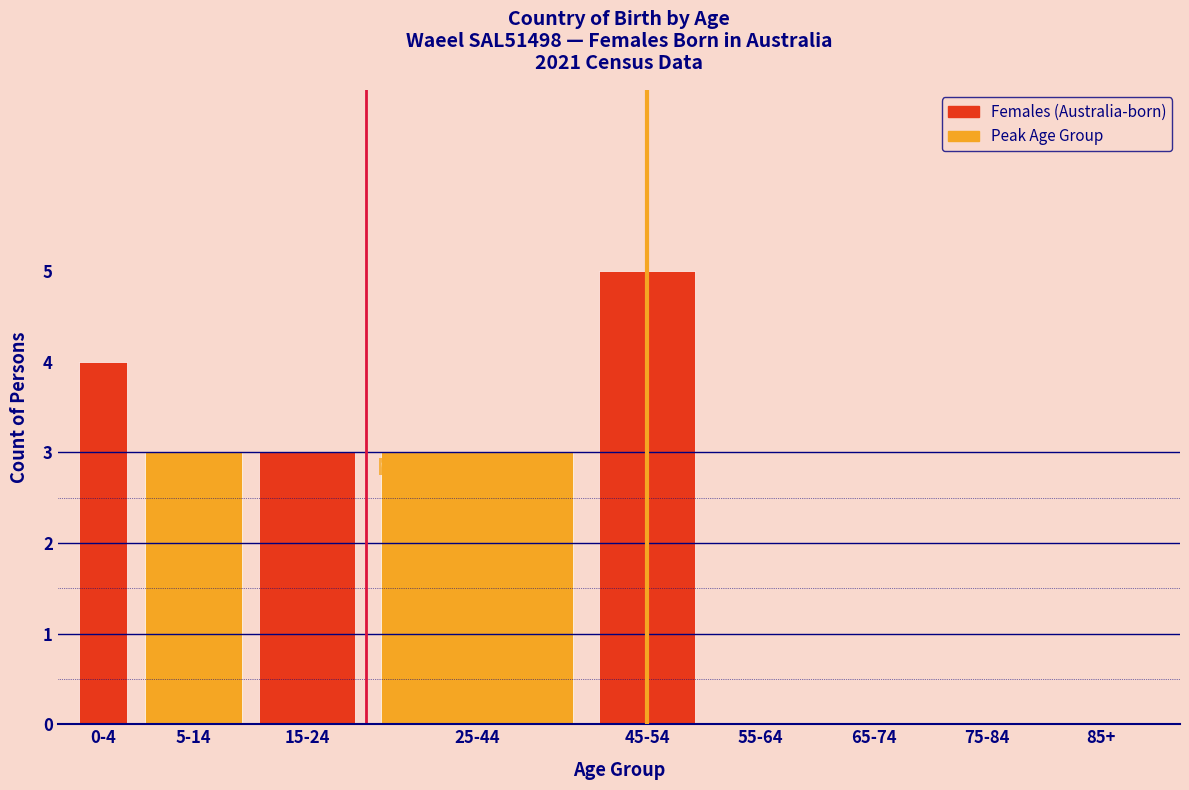

Reading left to right, what are all the values shown in this chart?

0-4=4	5-14=3	15-24=3	25-44=3	45-54=5	55-64=0	65-74=0	75-84=0	85+=0